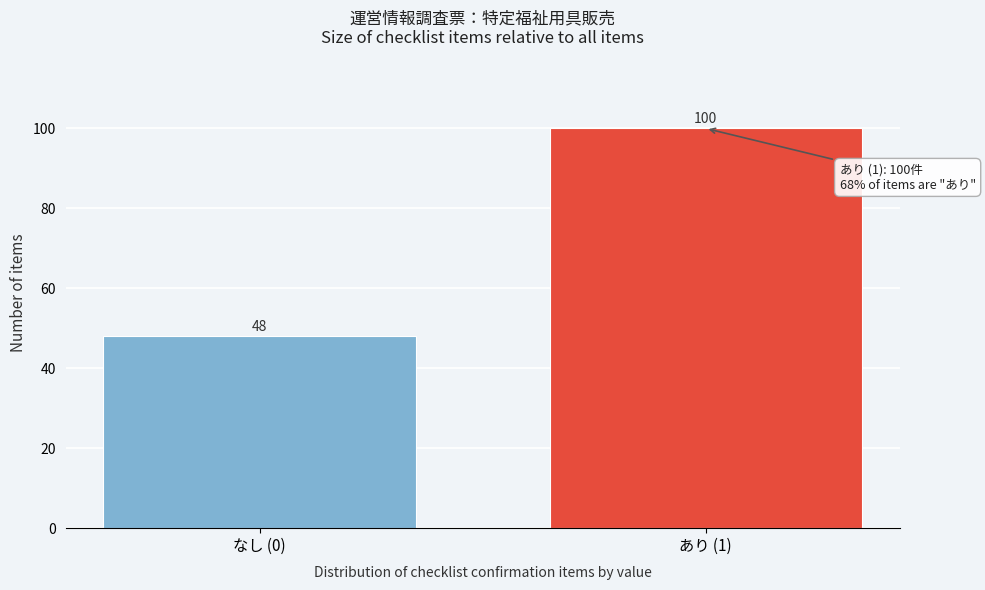

Reading left to right, transcribe all the data shown in this chart.

なし (0)=48	あり (1)=100